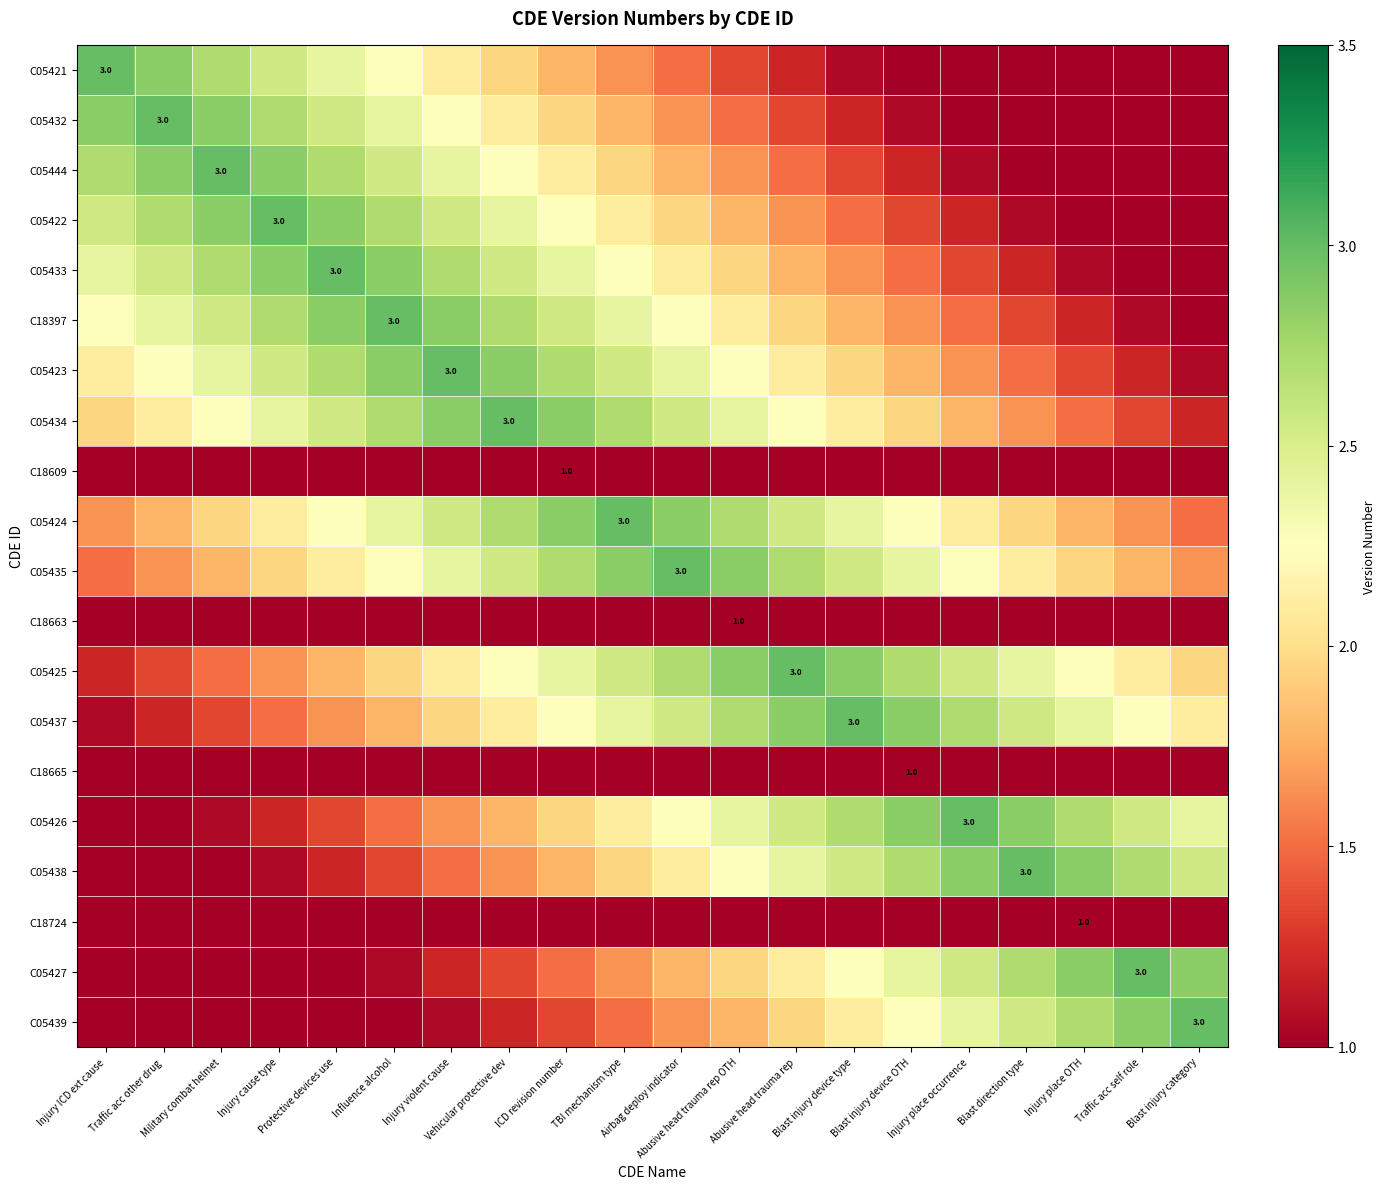

At which category does the chart reach its peak across all series?

Injury ICD ext cause